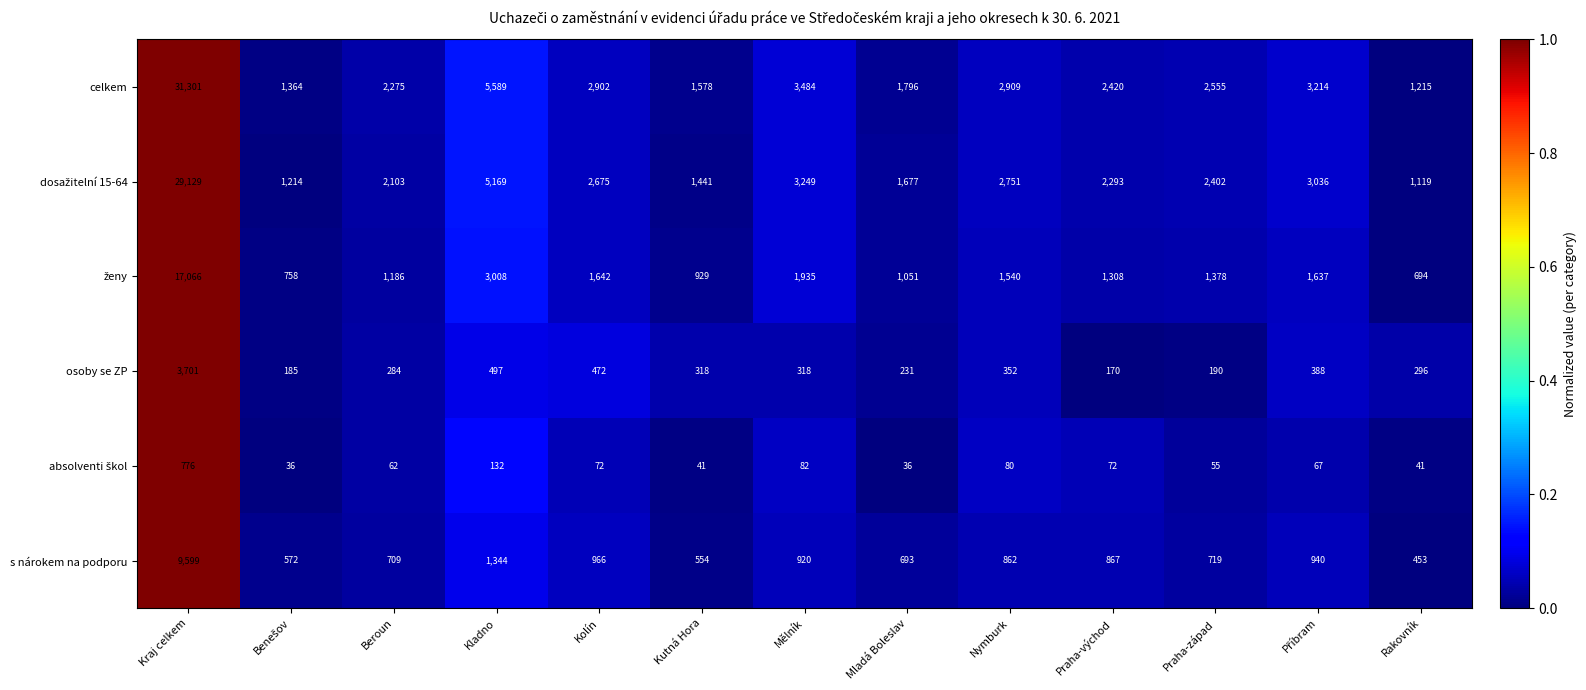

The s nárokem na podporu series shows 1344 at Kladno. True or false?

True